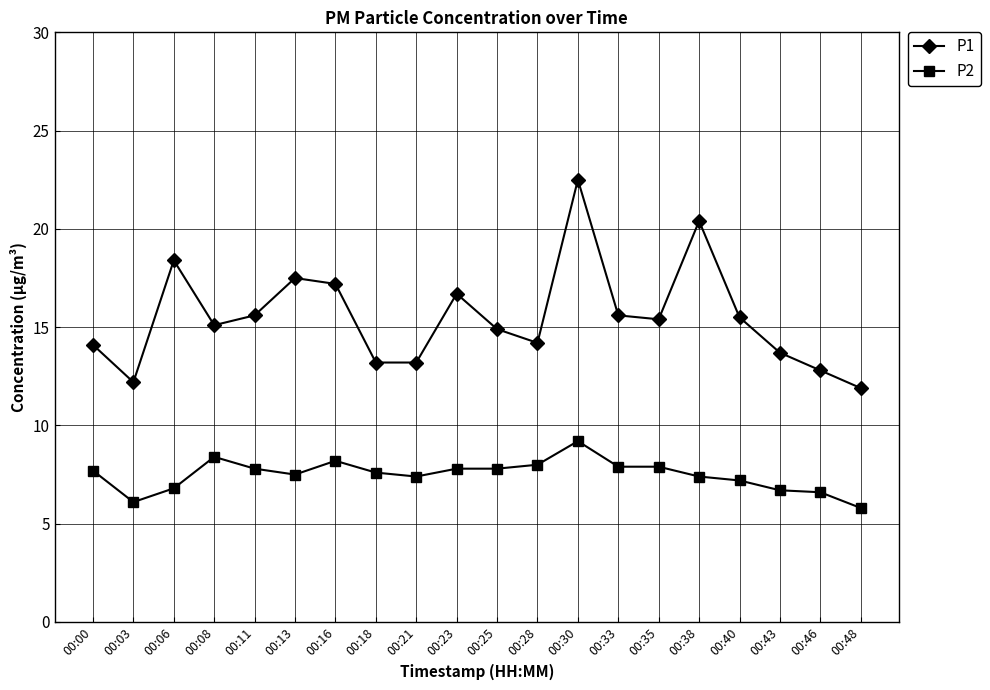

Which series has the widest spread of values?

P1